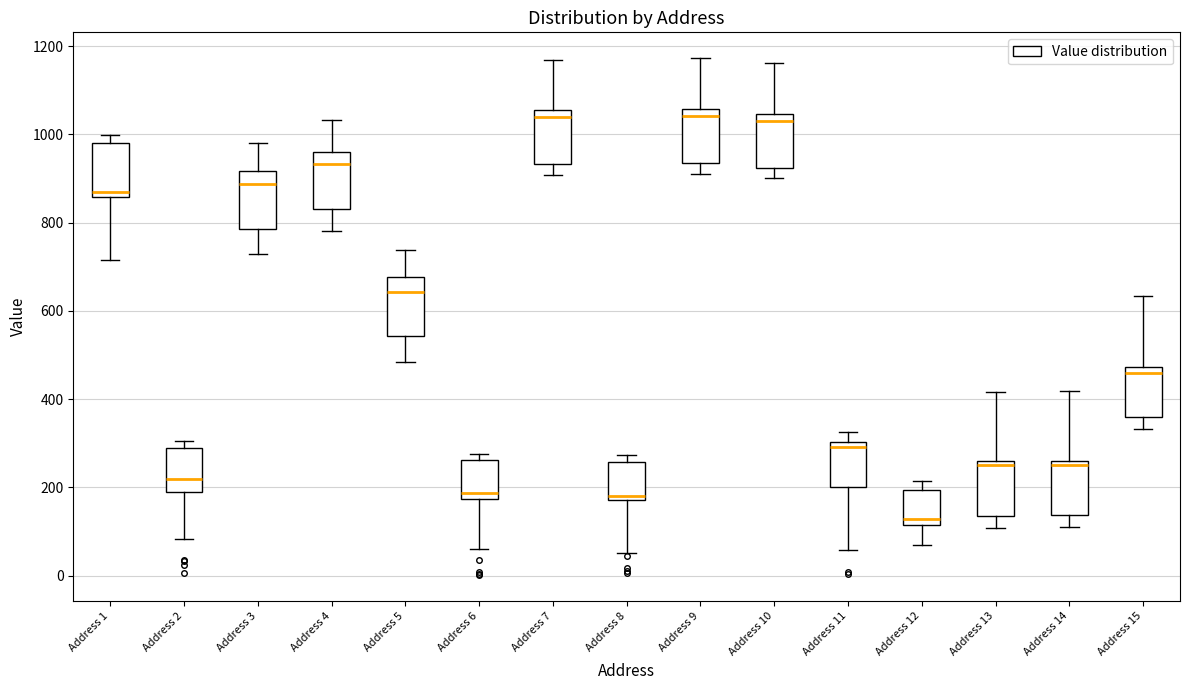

Reading left to right, read every box against the y-axis: the position of its median line, the range the box covers, and the ends of its whiskers. The values are not printed on the chart, so give them approximately, as read against the axis.

Address 1: median 860 (just above the box's lower edge), box 860 to 980, whiskers 720 to 1000
Address 2: median 220, box 200 to 280, whiskers 80 to 300
Address 3: median 880, box 780 to 920, whiskers 720 to 980
Address 4: median 940, box 840 to 960, whiskers 780 to 1040
Address 5: median 640, box 540 to 680, whiskers 480 to 740
Address 6: median 180 (just above the box's lower edge), box 180 to 260, whiskers 60 to 280
Address 7: median 1040, box 940 to 1060, whiskers 900 to 1160
Address 8: median 180 (just above the box's lower edge), box 180 to 260, whiskers 60 to 280
Address 9: median 1040, box 940 to 1060, whiskers 920 to 1180
Address 10: median 1040 (just below the box's upper edge), box 920 to 1040, whiskers 900 to 1160
Address 11: median 300 (just below the box's upper edge), box 200 to 300, whiskers 60 to 320
Address 12: median 120 (just above the box's lower edge), box 120 to 200, whiskers 60 to 220
Address 13: median 240, box 140 to 260, whiskers 100 to 420
Address 14: median 260 (just below the box's upper edge), box 140 to 260, whiskers 100 to 420
Address 15: median 460, box 360 to 480, whiskers 340 to 640